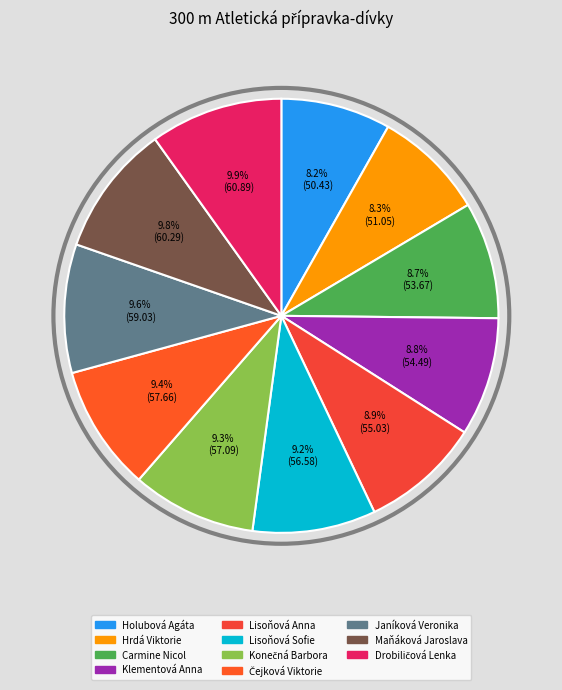

Is there any slice that represents more than half of the pie?

No